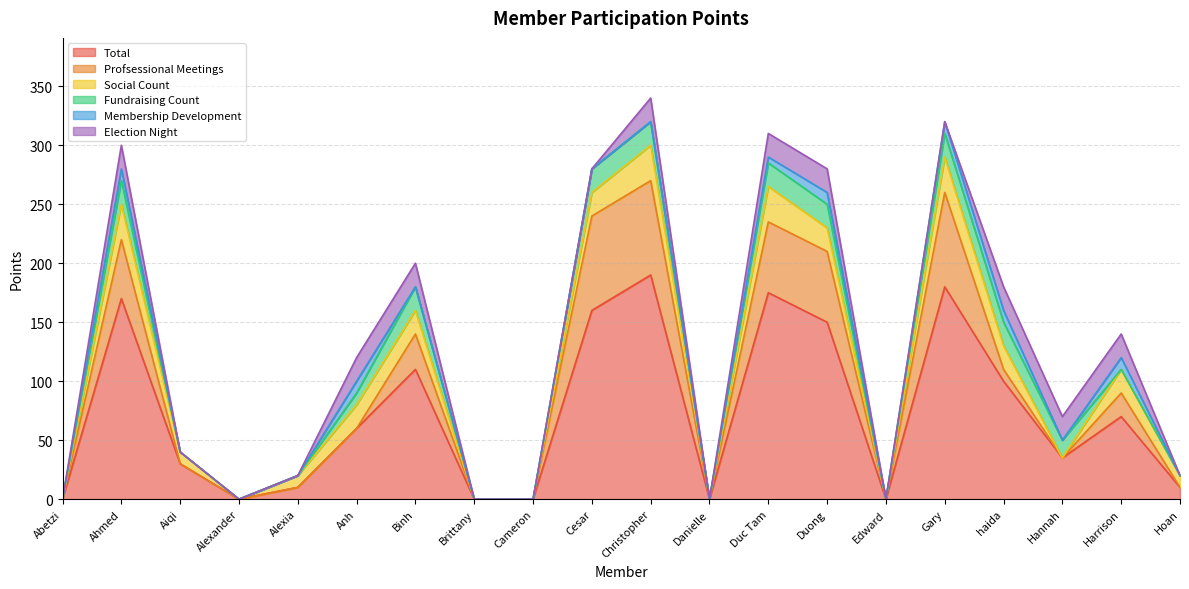

Which series changed the most between Alexander and Binh?

Total